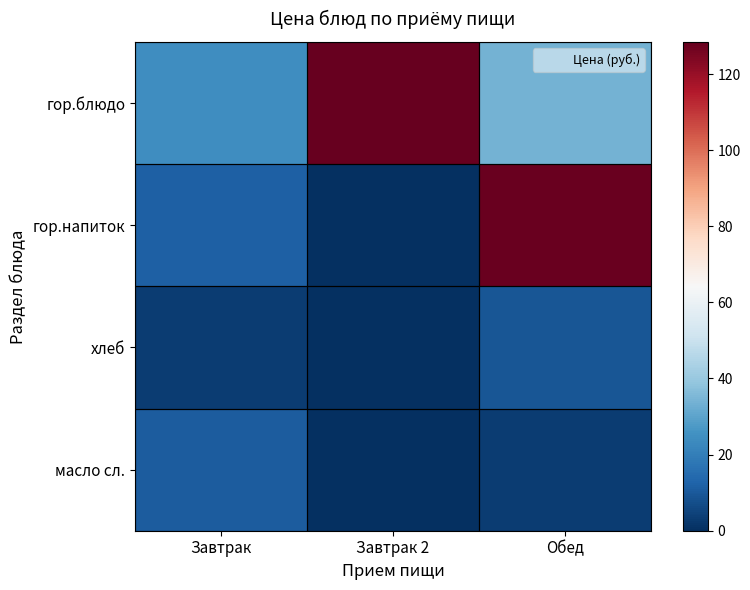

Rank the series at Завтрак from highest to lowest value.

гор.блюдо, гор.напиток, масло сл., хлеб